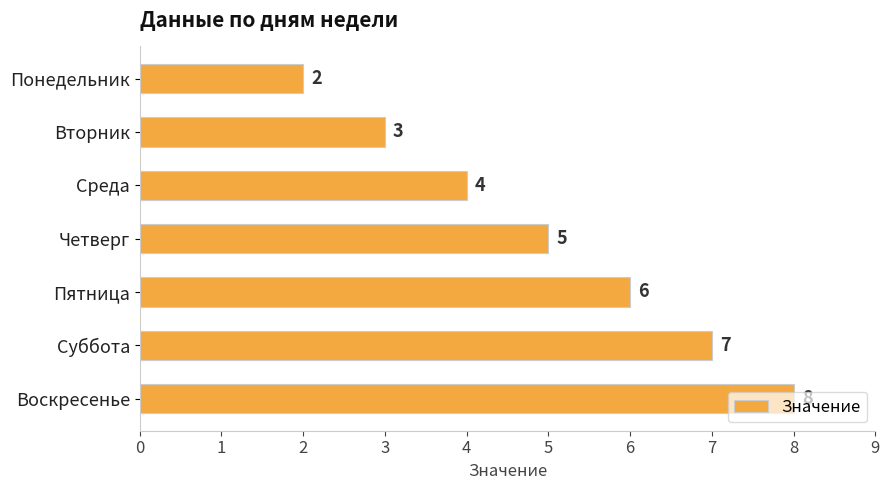

Count the number of categories in the chart.

7